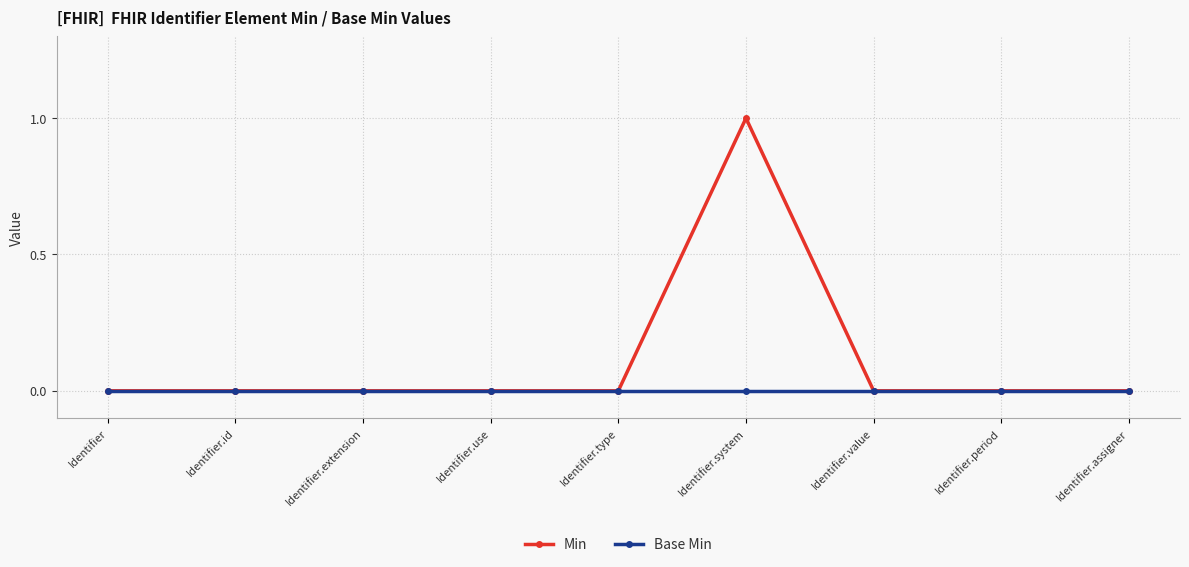

How many distinct data groups are displayed?

2